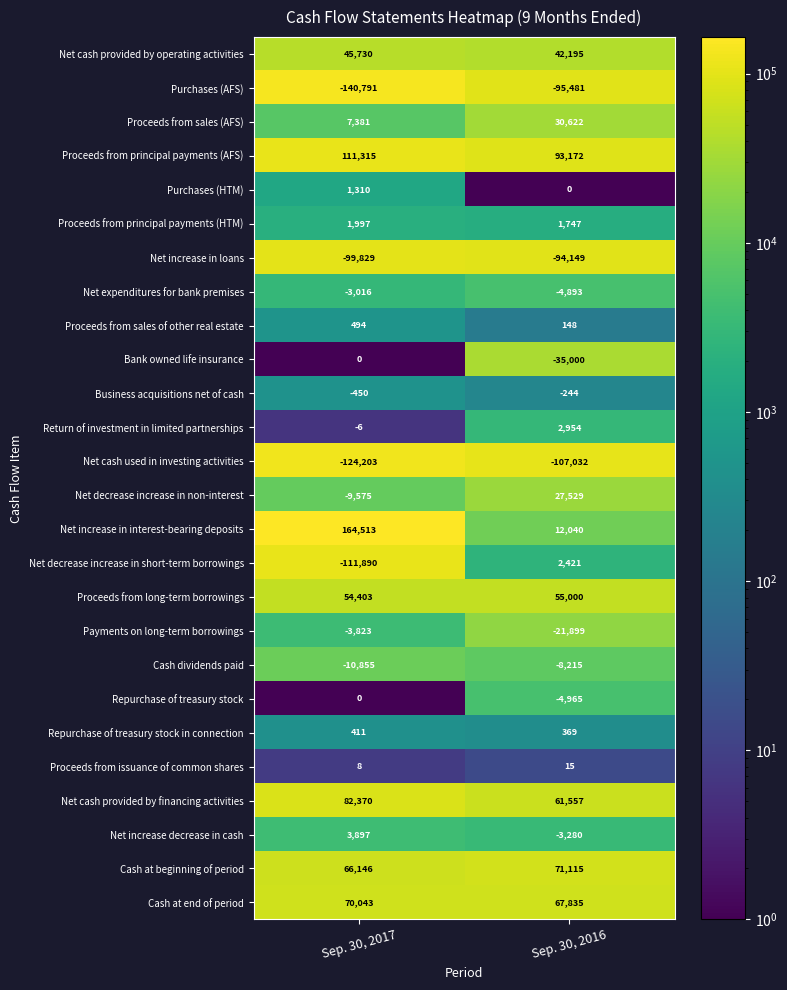

True or false: Purchases (HTM) has a value of -415 at Sep. 30, 2016.

False